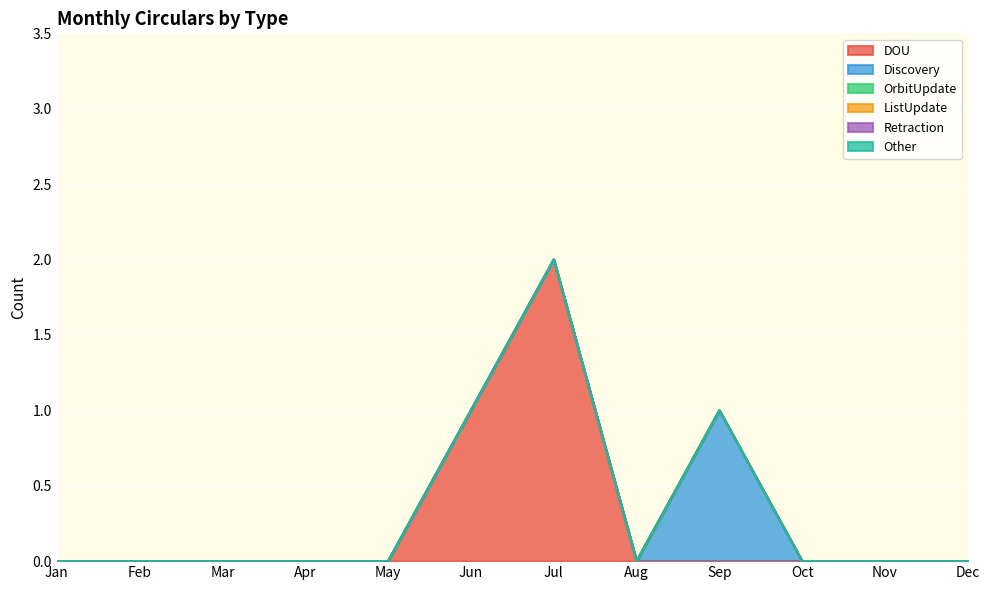

Reading left to right, extract all data points from this chart.

DOU: 0	0	0	0	0	1	2	0	0	0	0	0
Discovery: 0	0	0	0	0	0	0	0	1	0	0	0
OrbitUpdate: 0	0	0	0	0	0	0	0	0	0	0	0
ListUpdate: 0	0	0	0	0	0	0	0	0	0	0	0
Retraction: 0	0	0	0	0	0	0	0	0	0	0	0
Other: 0	0	0	0	0	0	0	0	0	0	0	0